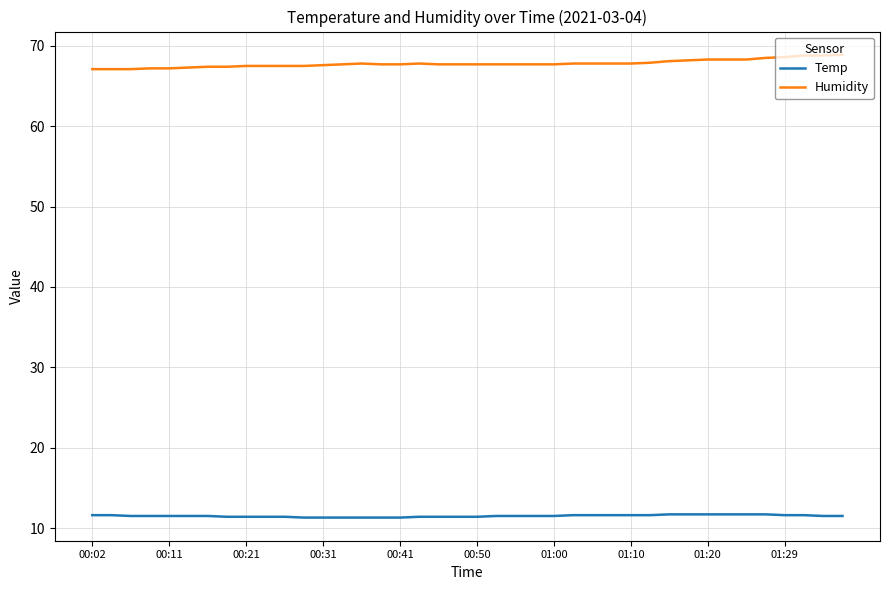

How many distinct data groups are displayed?

2